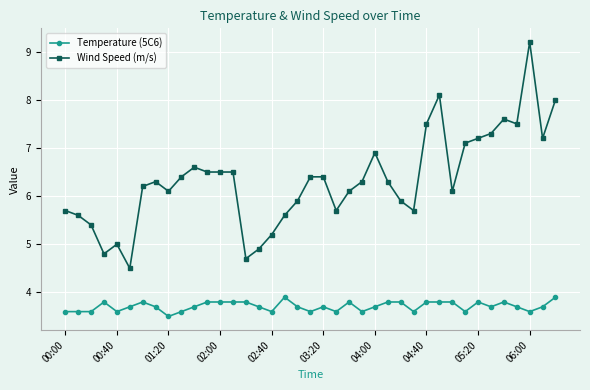

True or false: Wind Speed (m/s) and Temperature (5C6) cross at least once.

False